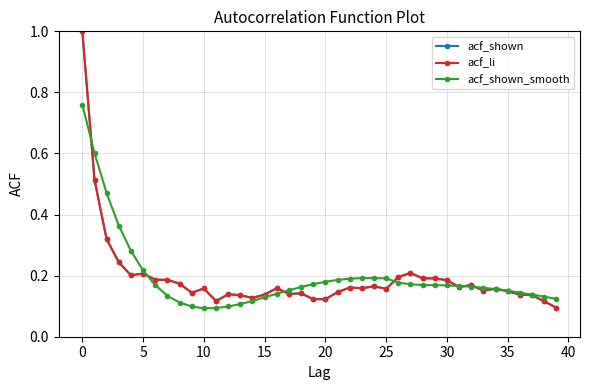

Does the chart display data point markers on the line(s)?

Yes